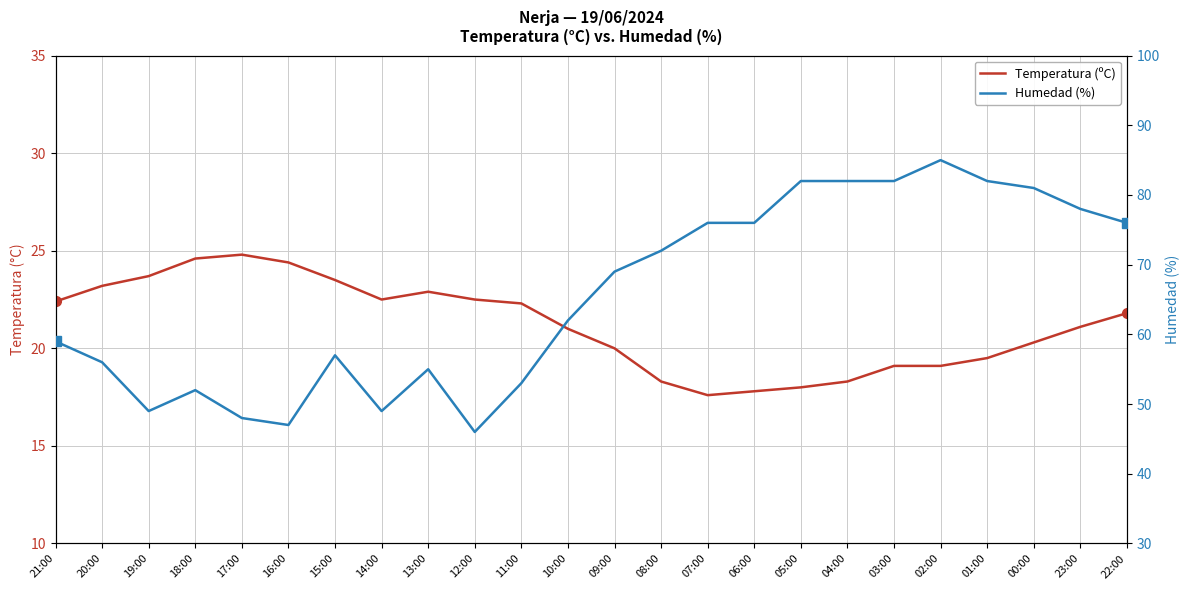

At which category does the chart reach its peak across all series?

02:00